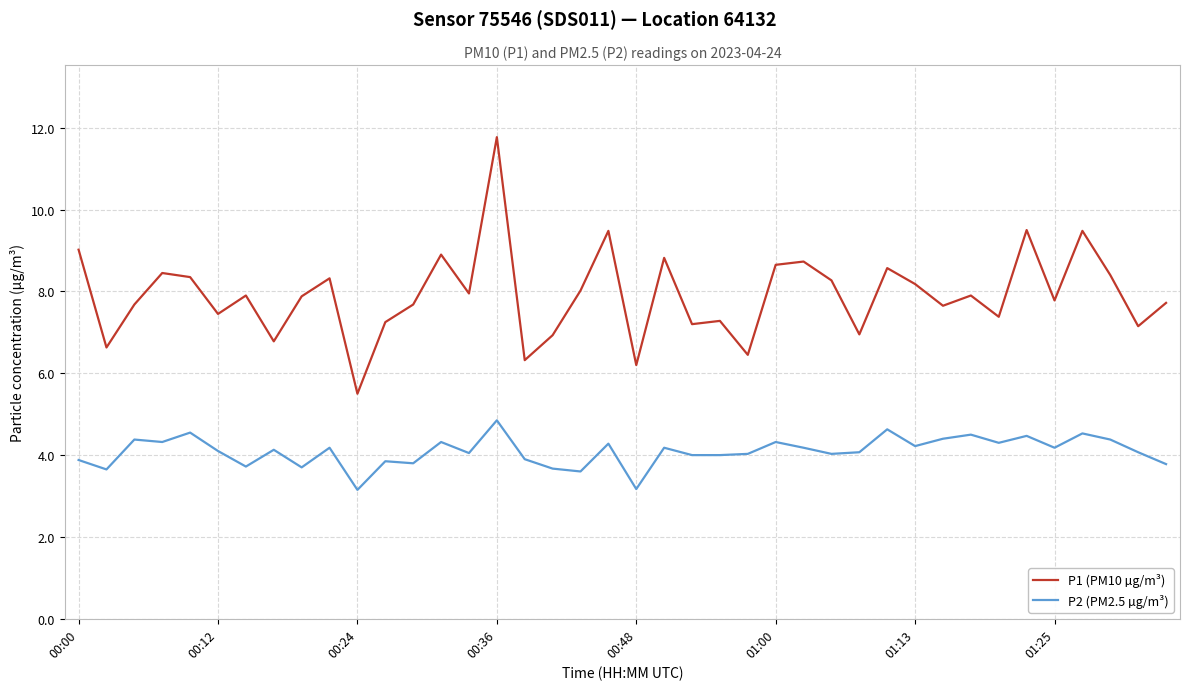

Which series has the largest range (max minus min)?

P1 (PM10 µg/m³)